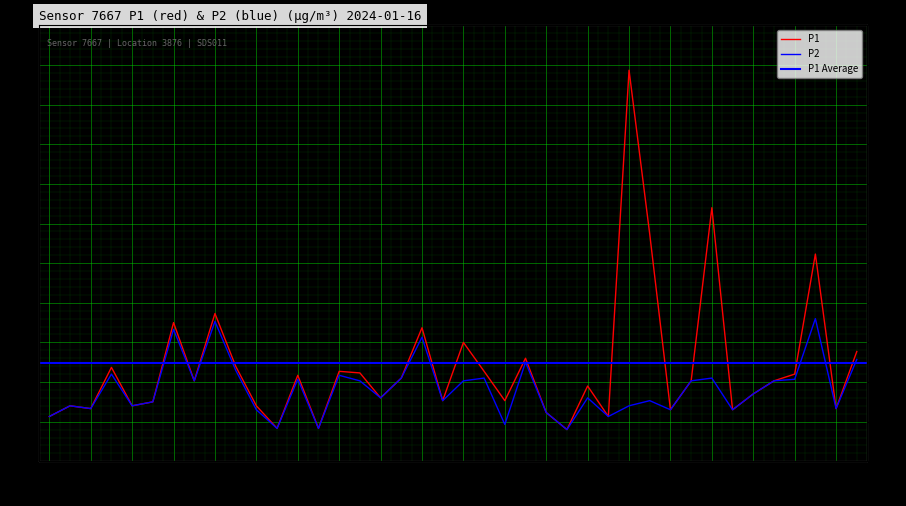

Where is P2 nearest to the value 2?

00:19